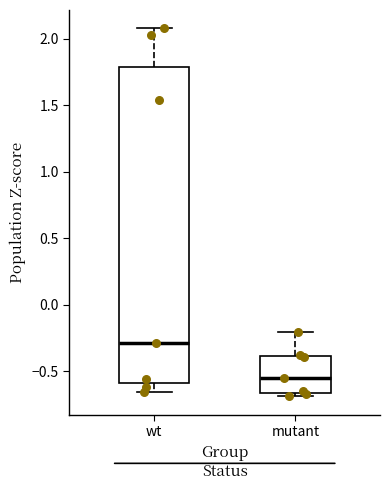

Reading left to right, read every box against the y-axis: the position of its median line, the range the box covers, and the ends of its whiskers. The values are not printed on the chart, so give them approximately, as read against the axis.

wt: median -0.30, box -0.60 to 1.80, whiskers -0.65 to 2.10
mutant: median -0.55, box -0.65 to -0.40, whiskers -0.70 to -0.20